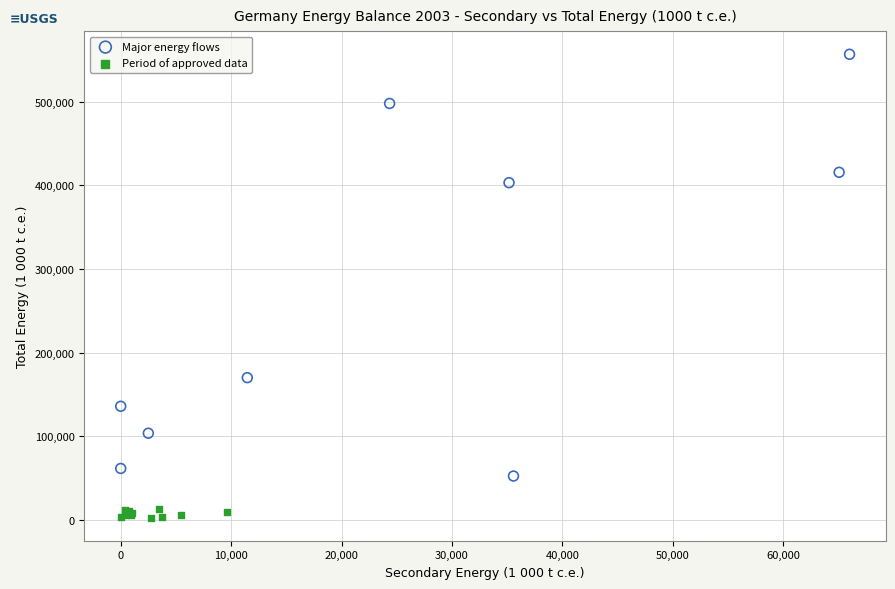

Which series reaches the minimum Y coordinate?

Period of approved data